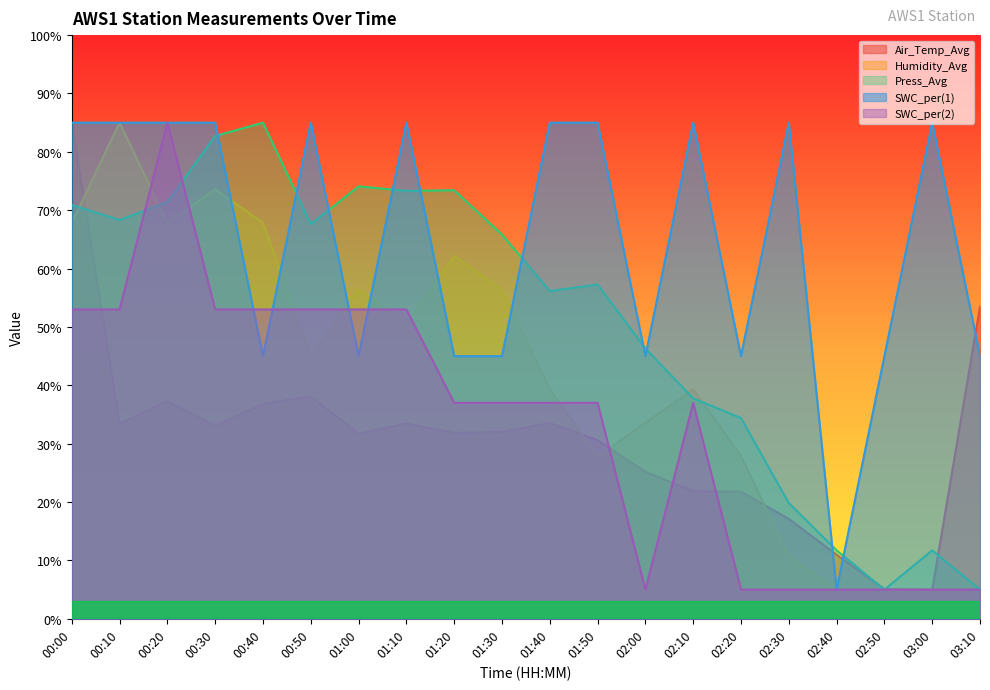

Reading left to right, extract all data points from this chart.

Air_Temp_Avg: 00:00=85.0	00:10=33.4	00:20=37.3	00:30=33.1	00:40=36.8	00:50=38.1	01:00=31.7	01:10=33.5	01:20=31.9	01:30=32.0	01:40=33.5	01:50=30.6	02:00=25.2	02:10=21.9	02:20=21.8	02:30=17.1	02:40=11.0	02:50=5.1	03:00=5.0	03:10=53.5
Humidity_Avg: 00:00=67.9	00:10=85.0	00:20=67.9	00:30=73.6	00:40=67.9	00:50=45.0	01:00=56.4	01:10=50.7	01:20=62.1	01:30=56.4	01:40=39.3	01:50=27.9	02:00=33.6	02:10=39.3	02:20=27.9	02:30=10.7	02:40=5.0	02:50=5.0	03:00=5.0	03:10=5.0
Press_Avg: 00:00=70.9	00:10=68.3	00:20=71.4	00:30=82.7	00:40=85.0	00:50=67.6	01:00=74.1	01:10=73.3	01:20=73.4	01:30=65.8	01:40=56.2	01:50=57.3	02:00=46.3	02:10=37.8	02:20=34.4	02:30=19.8	02:40=11.7	02:50=5.0	03:00=11.7	03:10=5.0
SWC_per(1): 00:00=85.0	00:10=85.0	00:20=85.0	00:30=85.0	00:40=45.0	00:50=85.0	01:00=45.0	01:10=85.0	01:20=45.0	01:30=45.0	01:40=85.0	01:50=85.0	02:00=45.0	02:10=85.0	02:20=45.0	02:30=85.0	02:40=5.0	02:50=45.0	03:00=85.0	03:10=45.0
SWC_per(2): 00:00=53.0	00:10=53.0	00:20=85.0	00:30=53.0	00:40=53.0	00:50=53.0	01:00=53.0	01:10=53.0	01:20=37.0	01:30=37.0	01:40=37.0	01:50=37.0	02:00=5.0	02:10=37.0	02:20=5.0	02:30=5.0	02:40=5.0	02:50=5.0	03:00=5.0	03:10=5.0